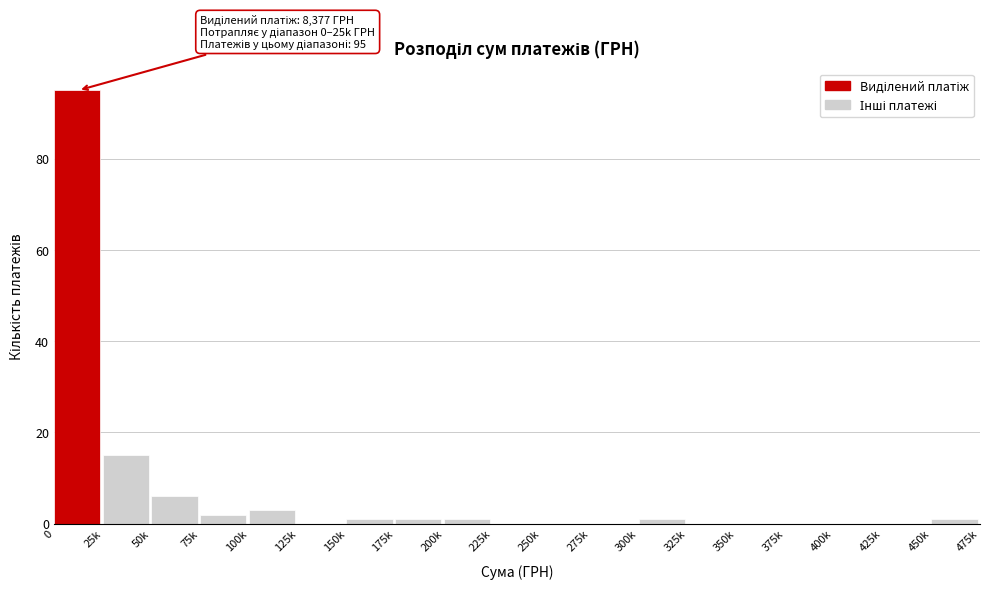

Reading right to left, list all the values displayed in this chart.

450k=1	425k=0	400k=0	375k=0	350k=0	325k=0	300k=1	275k=0	250k=0	225k=0	200k=1	175k=1	150k=1	125k=0	100k=3	75k=2	50k=6	25k=15	0=95